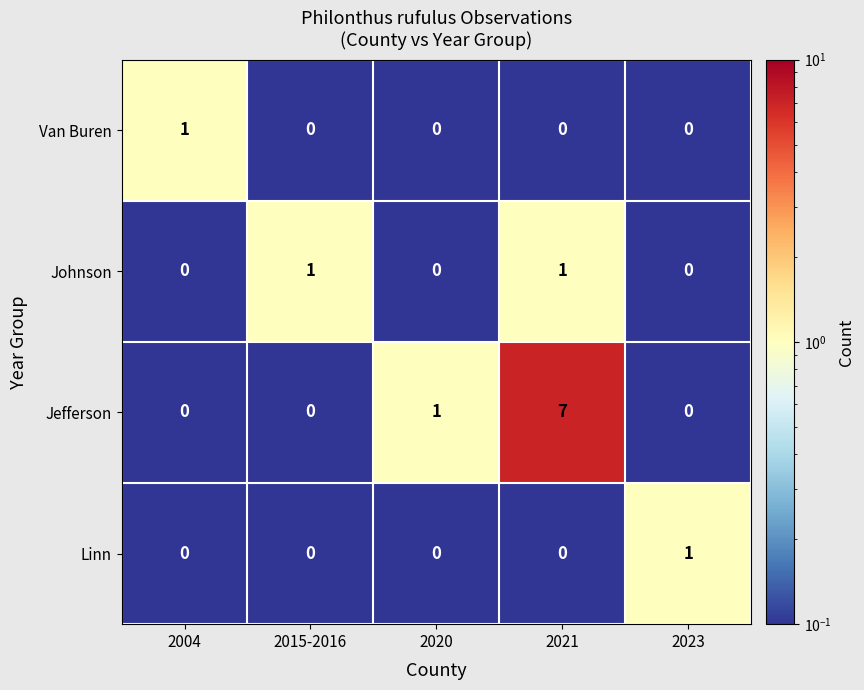

Between 2020 and 2021, which series saw the biggest shift?

Jefferson